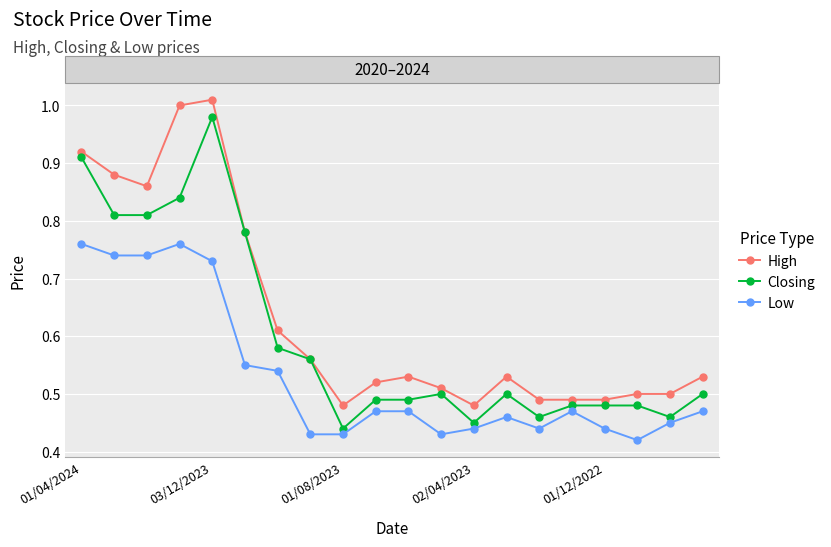

True or false: High and Low cross at least once.

False